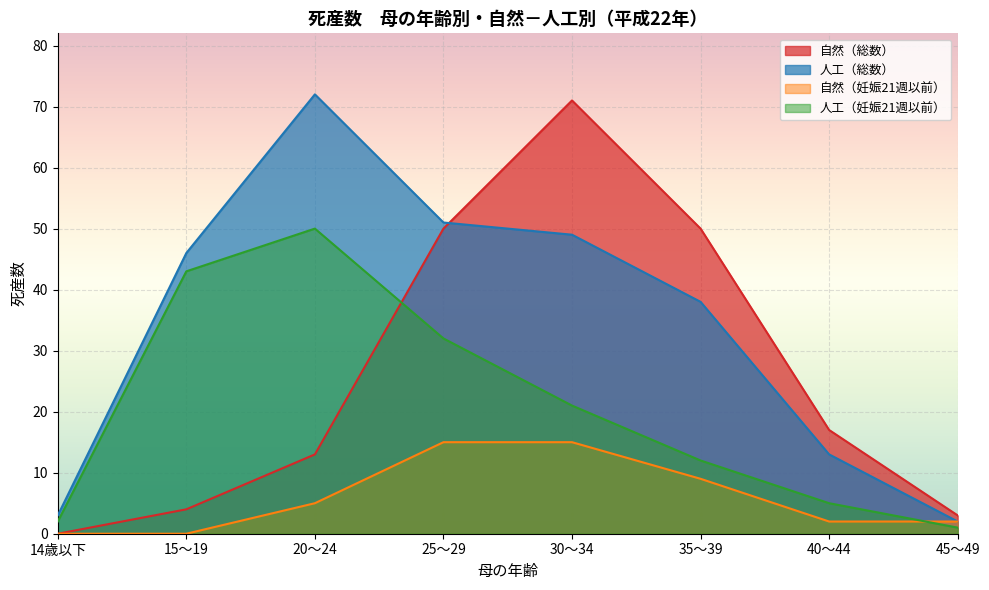

How many lines are shown in the chart?

4